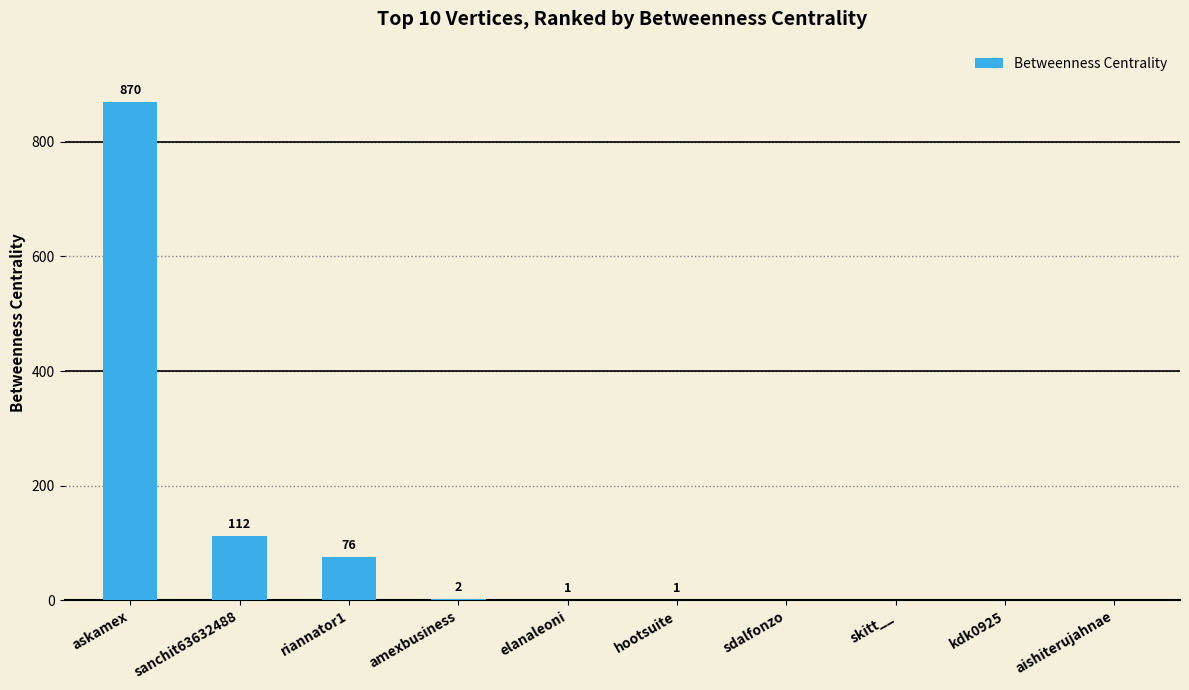

Where is the data nearest to the value 435?

sanchit63632488